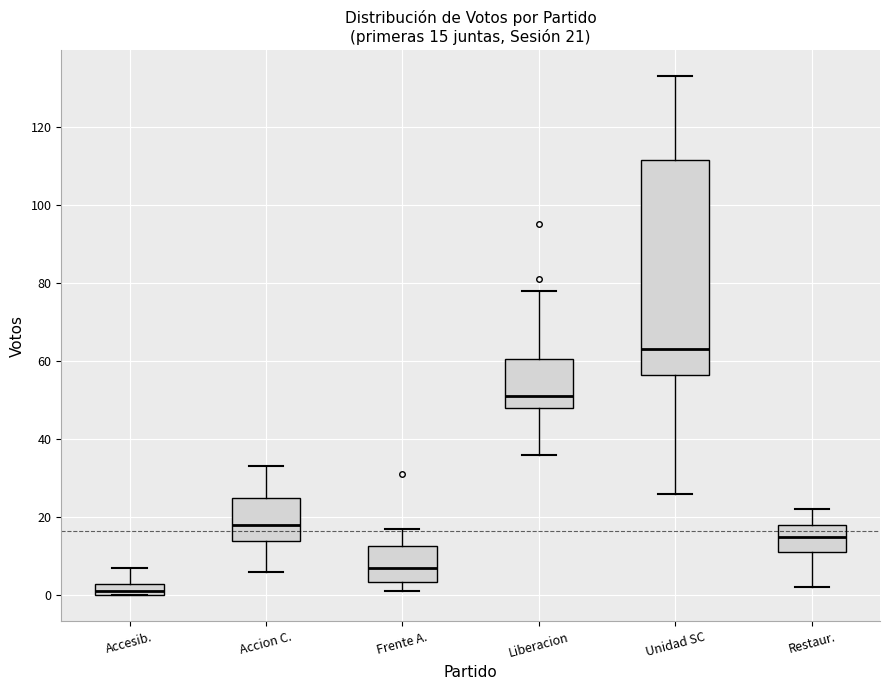

Which box's median line is the highest?

Unidad SC